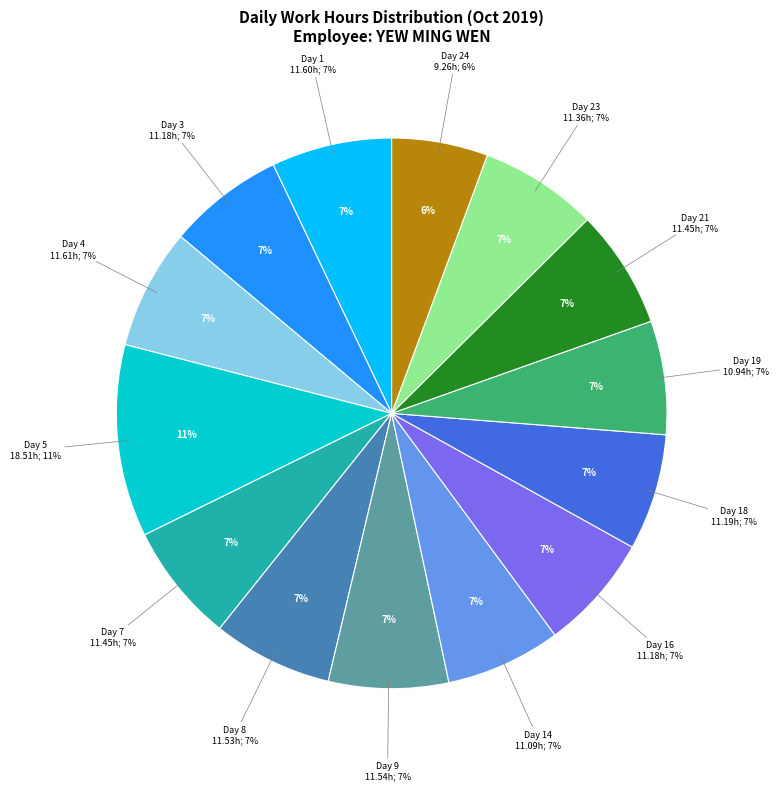

Which slice is the largest?

Day 5